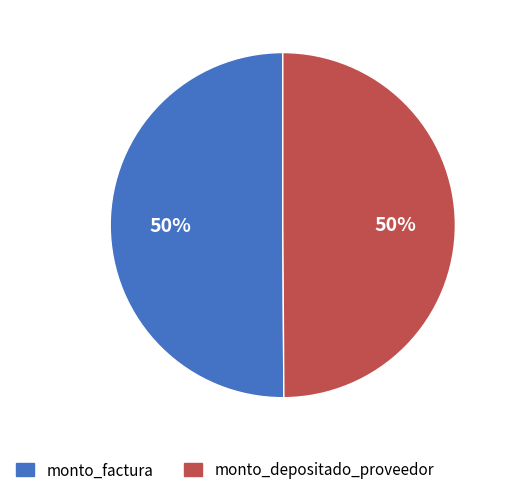

To the nearest percent, what portion does monto_depositado_proveedor represent?

50%